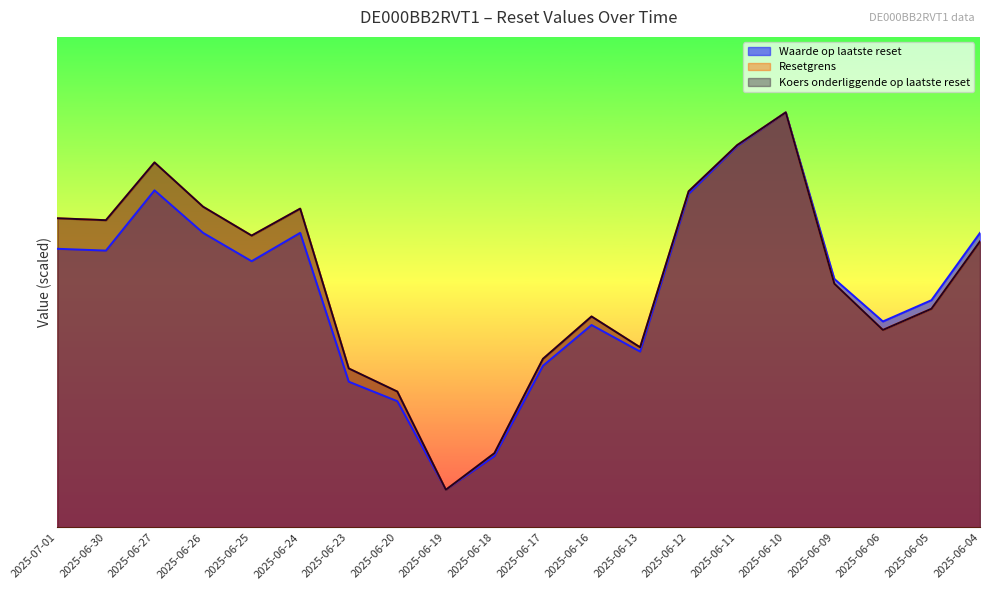

Which category has the lowest value across all series?

2025-06-19